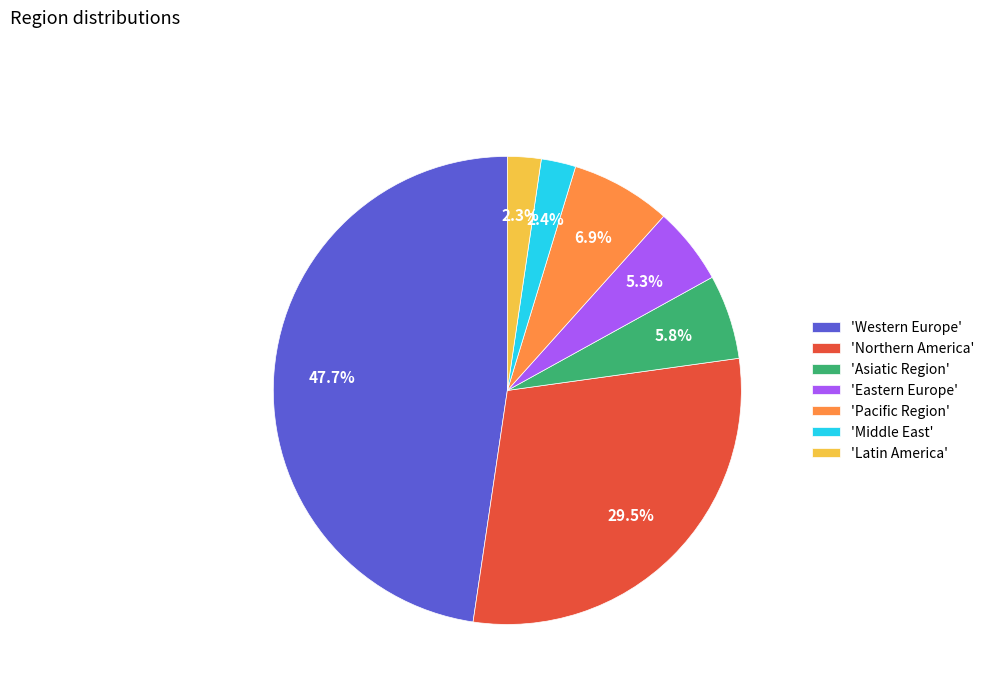

Does any single category account for the majority?

No